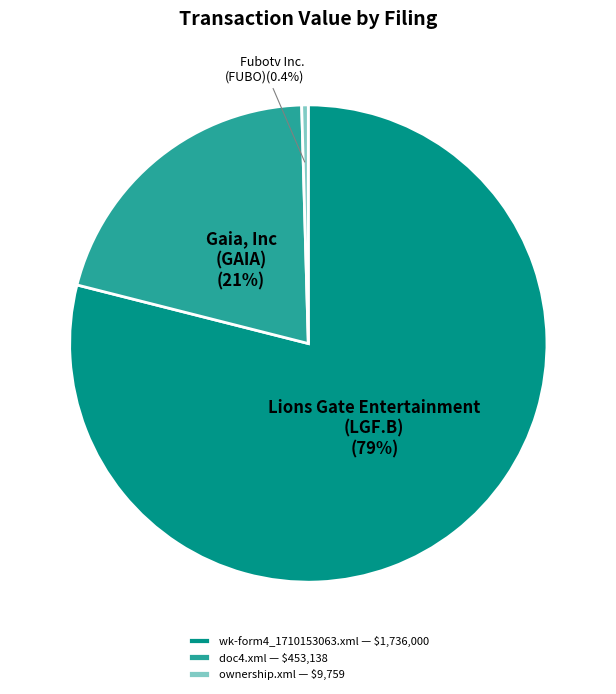

Approximately how many times larger is the value at wk-form4_1710153063.xml compared to doc4.xml?

3.8